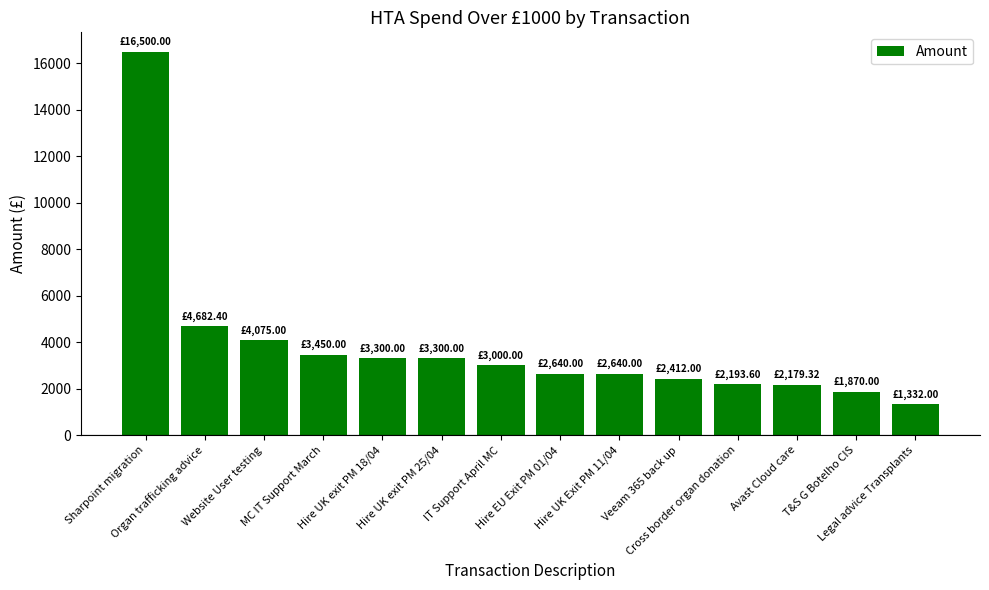

At which label does the data first exceed 3000?

Sharpoint migration